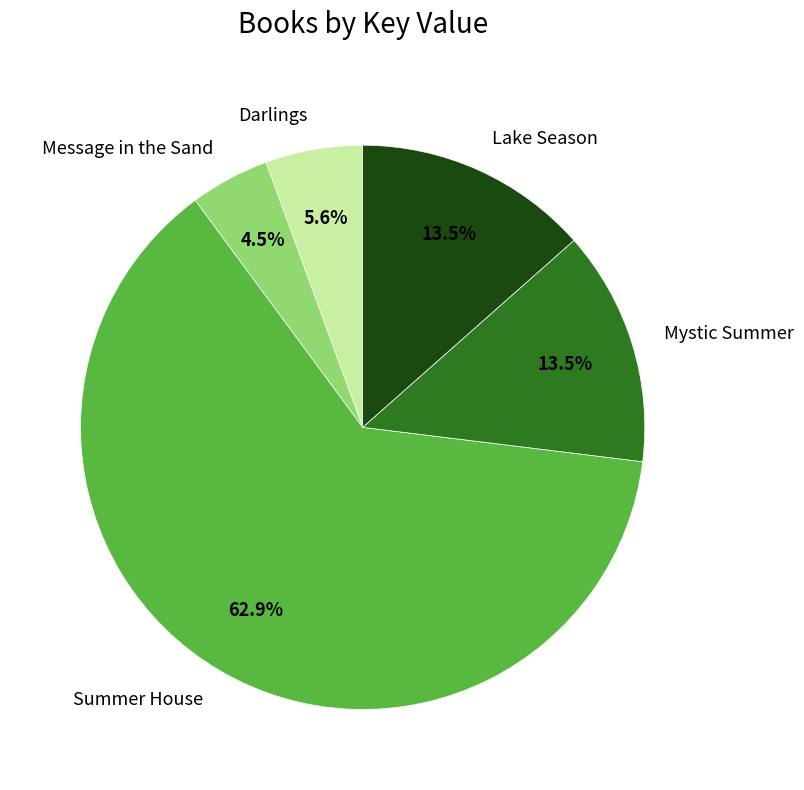

What is the largest slice in the pie chart?

Summer House